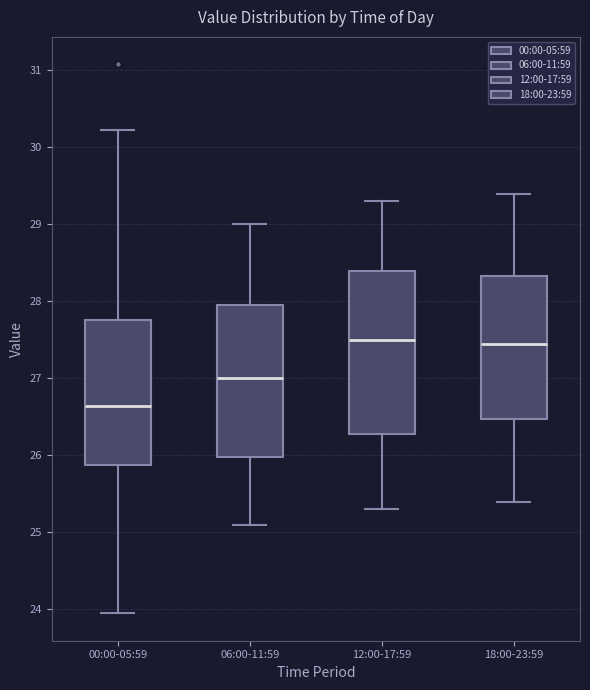

Which box is the tallest, from its lower edge to its upper edge?

12:00-17:59